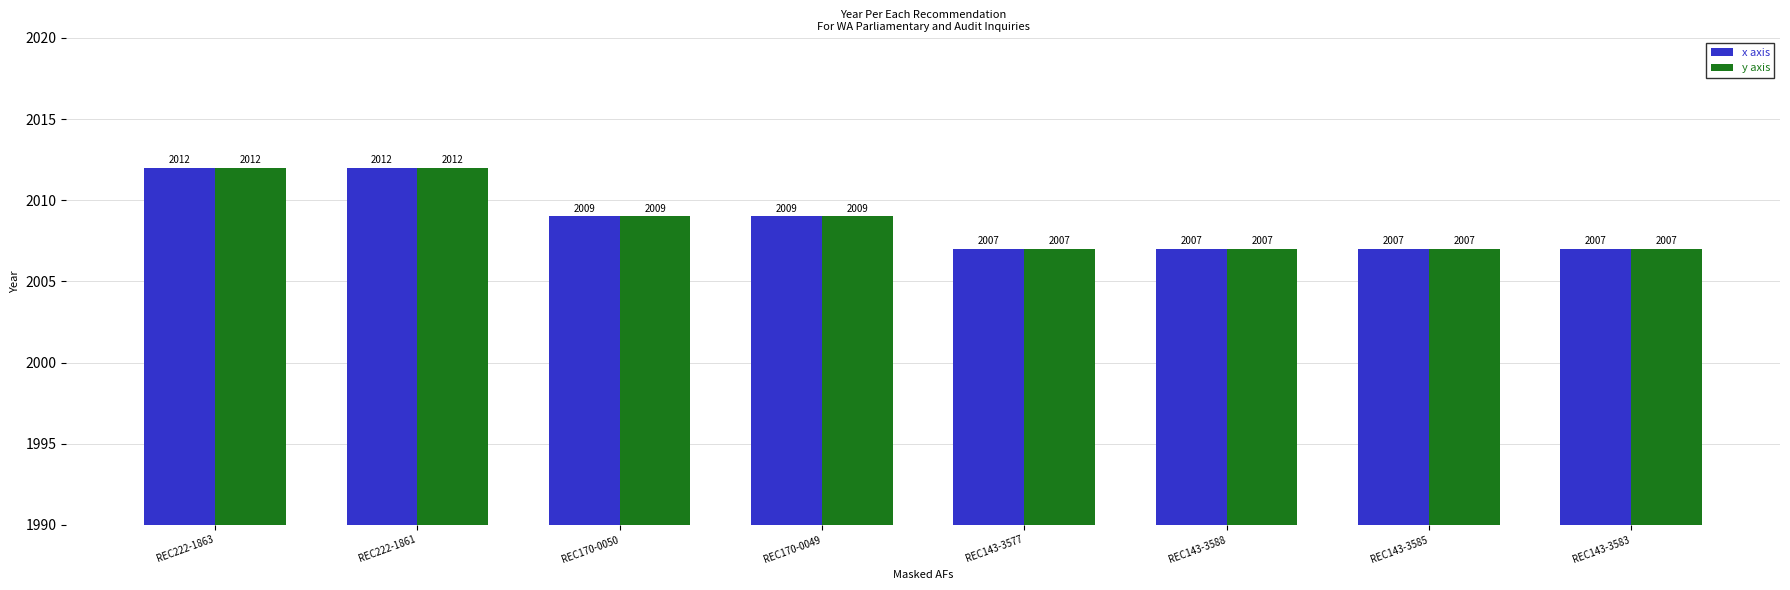

What position from the right is REC170-0050?

6